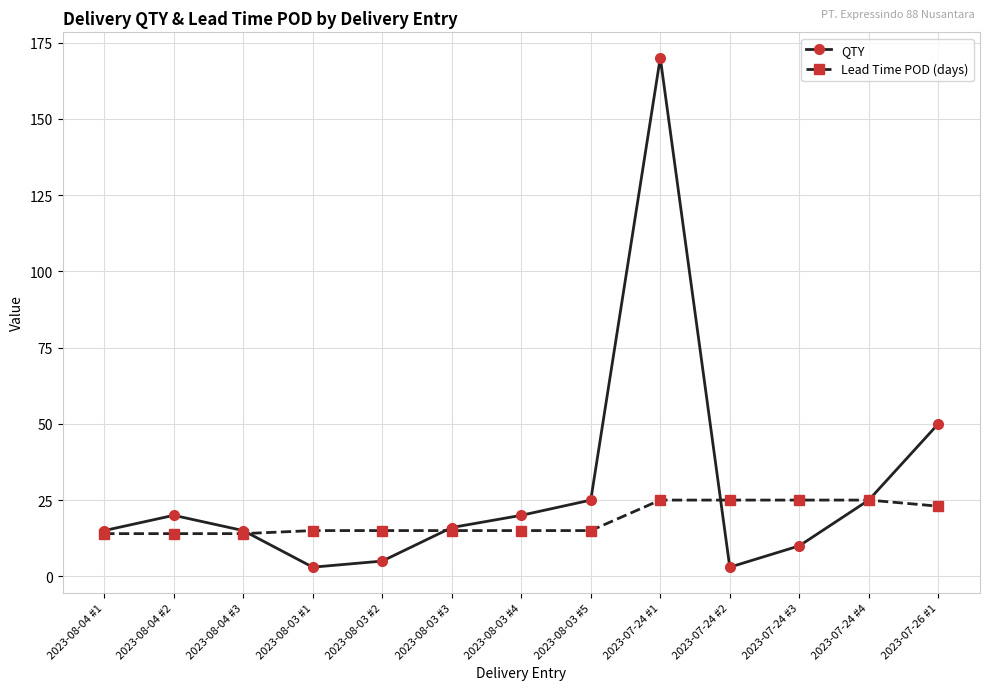

What is the lowest value of the Lead Time POD (days) series?

14